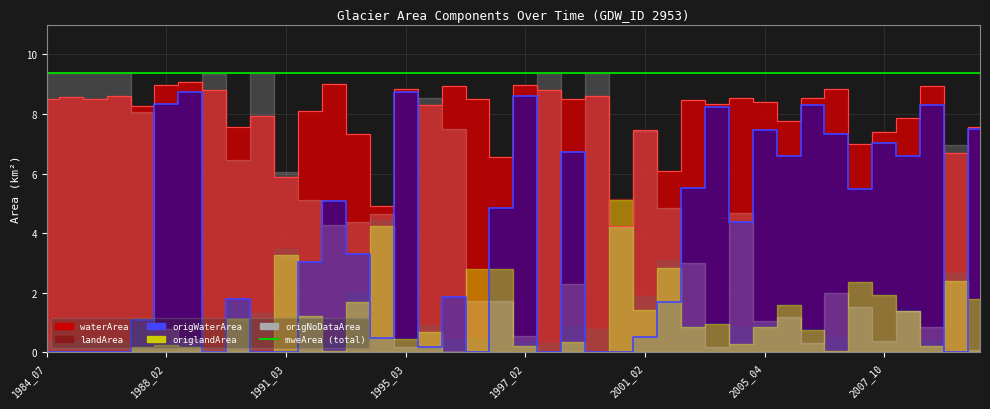

At which label does origWaterArea first exceed 3?

1988_02